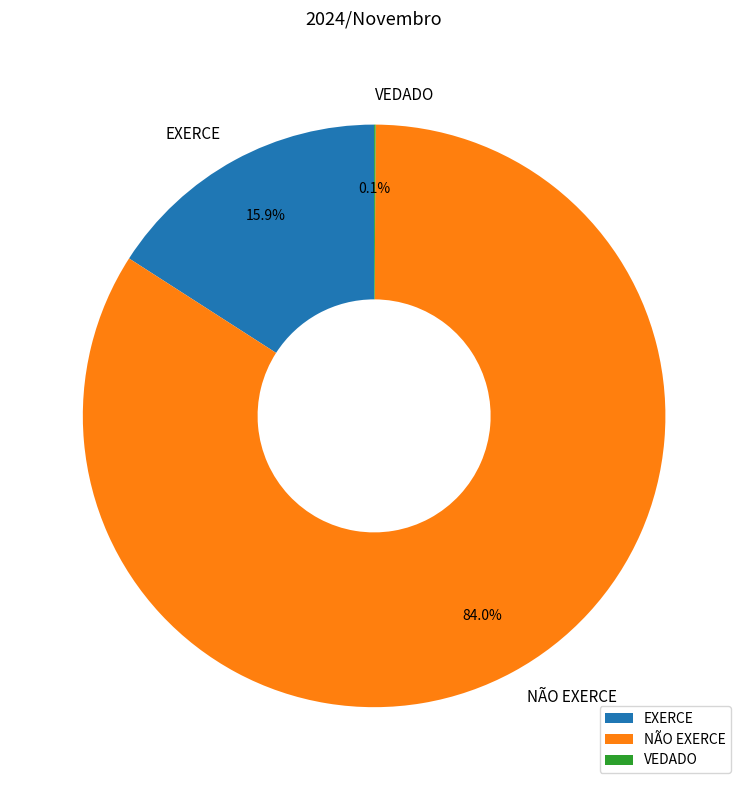

Which category has the biggest portion of the pie?

NÃO EXERCE